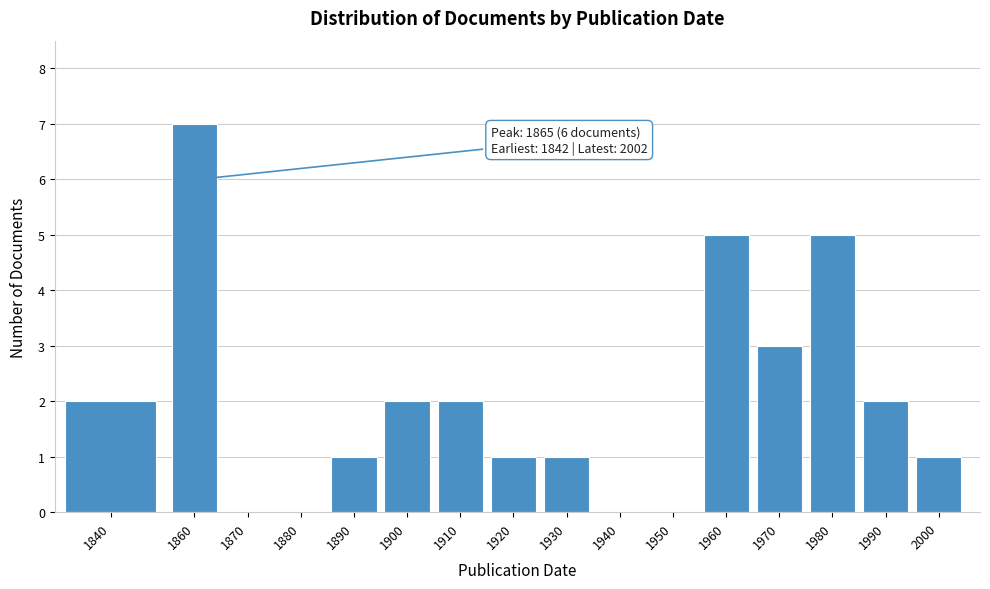

Reading left to right, list all the values displayed in this chart.

1840=2	1860=7	1870=0	1880=0	1890=1	1900=2	1910=2	1920=1	1930=1	1940=0	1950=0	1960=5	1970=3	1980=5	1990=2	2000=1